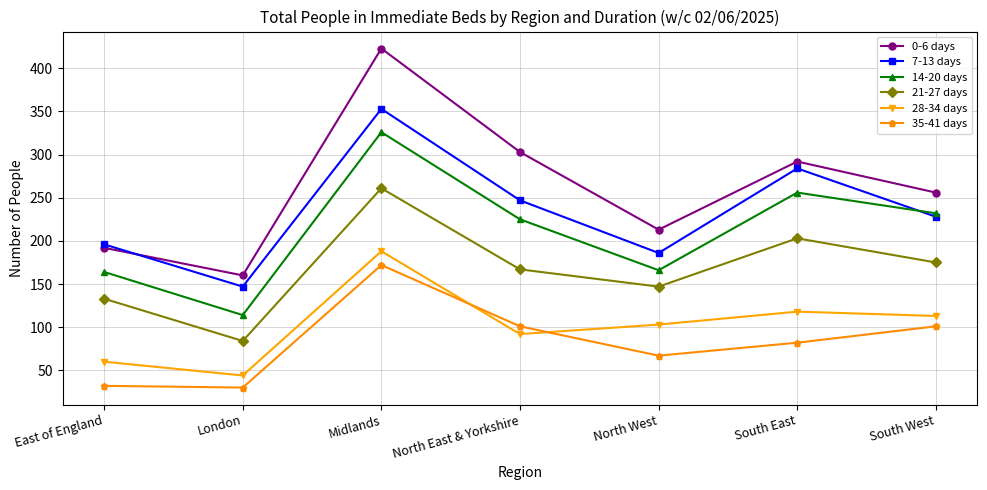

What is the average value of the 0-6 days series?

263